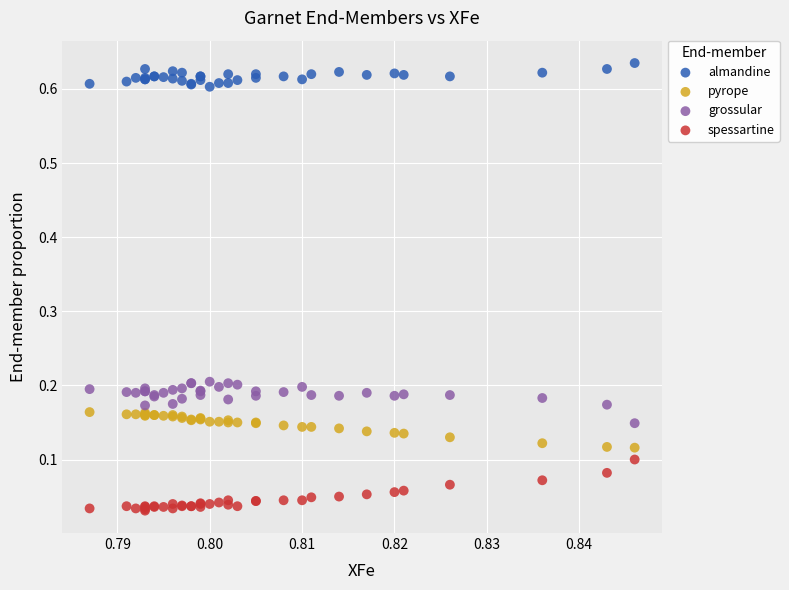

Which series reaches the minimum Y coordinate?

spessartine